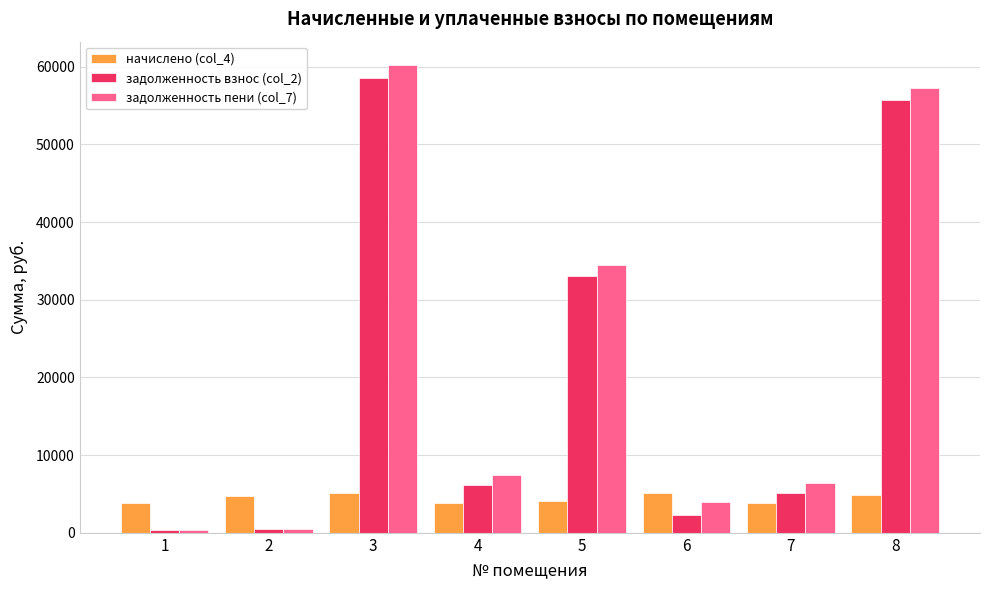

At how many categories does at least one series exceed 17706?

3